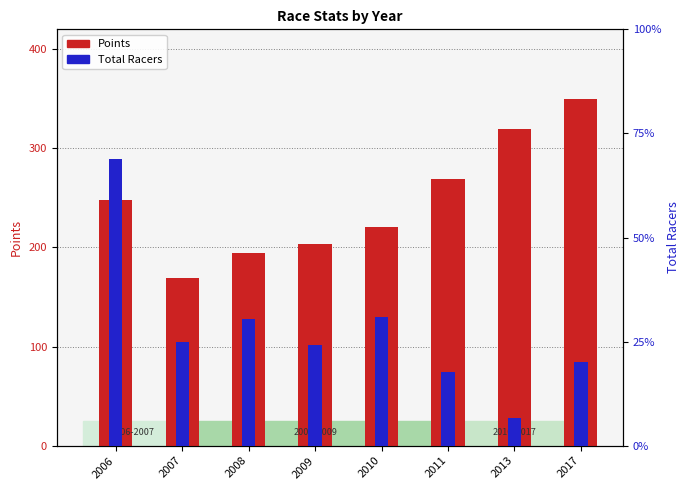

Is it true that Points equals 143.4 at 2011?

False